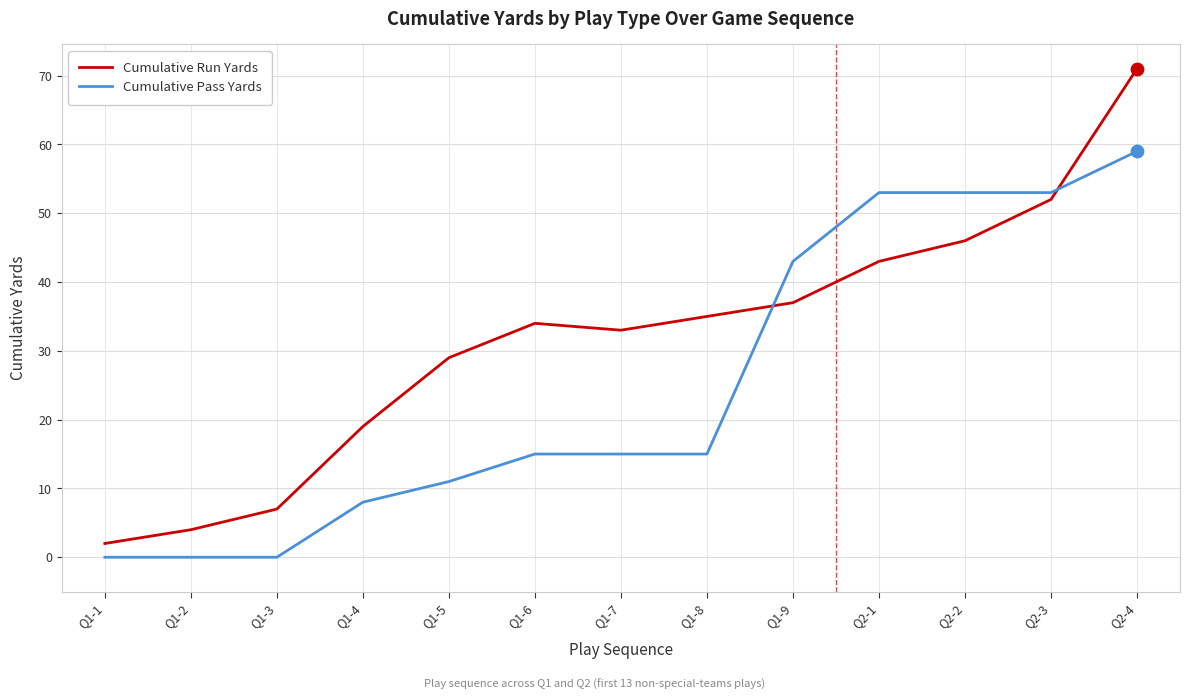

What are all the series names shown in the legend?

Cumulative Run Yards, Cumulative Pass Yards